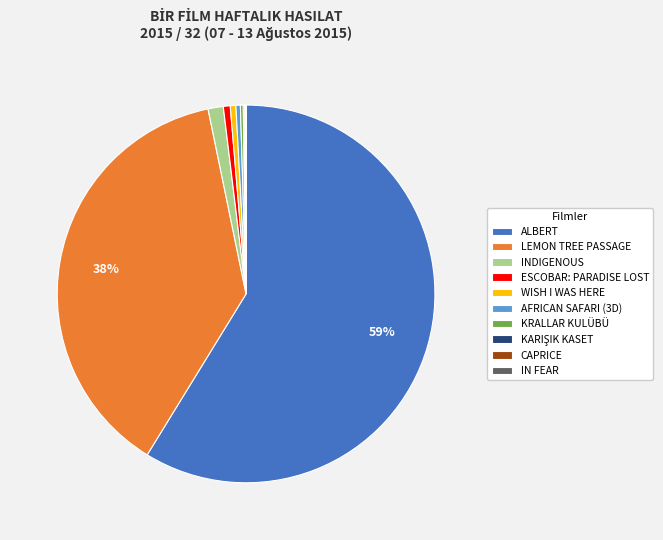

Is it true that WISH I WAS HERE is 13% of the pie?

False